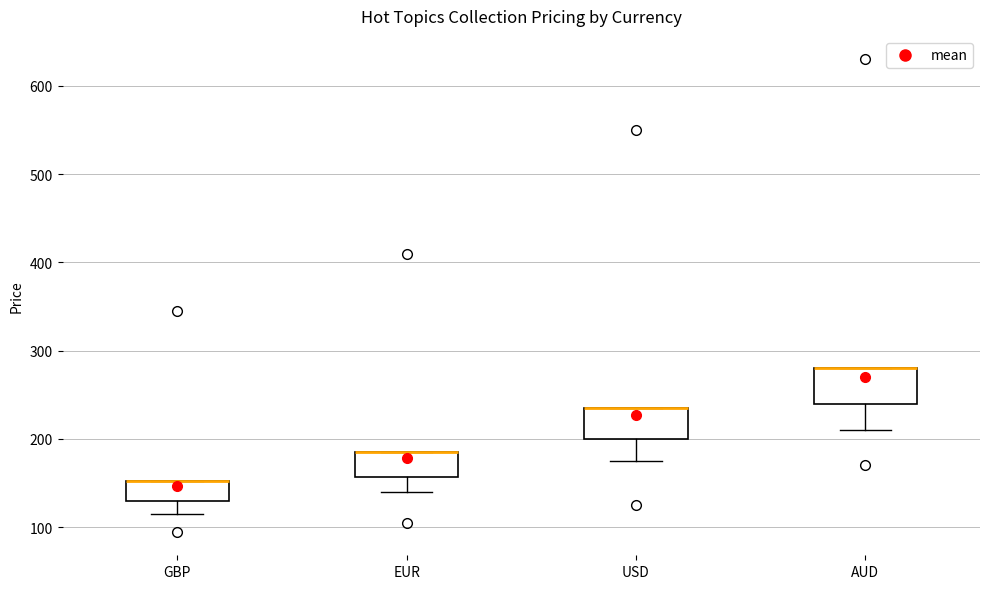

Reading left to right, transcribe this box plot: for each box, give where its median line is, the range the box spans, and where its two whiskers end, as read against the y-axis. The values are not printed on the chart, so give them approximately, as read against the axis.

GBP: median 150 (drawn on the box's upper edge), box 130 to 150, whiskers 120 to 150
EUR: median 190 (drawn on the box's upper edge), box 160 to 190, whiskers 140 to 190
USD: median 240 (drawn on the box's upper edge), box 200 to 240, whiskers 180 to 240
AUD: median 280 (drawn on the box's upper edge), box 240 to 280, whiskers 210 to 280